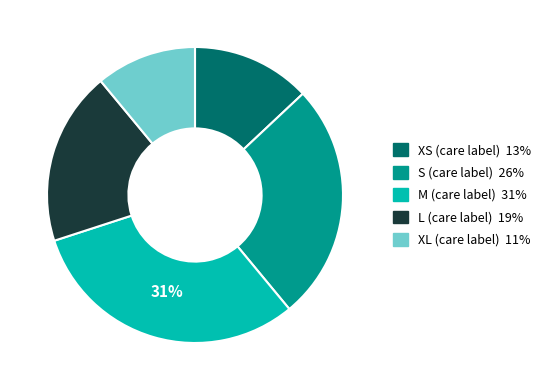

Count the number of slices in the pie.

5